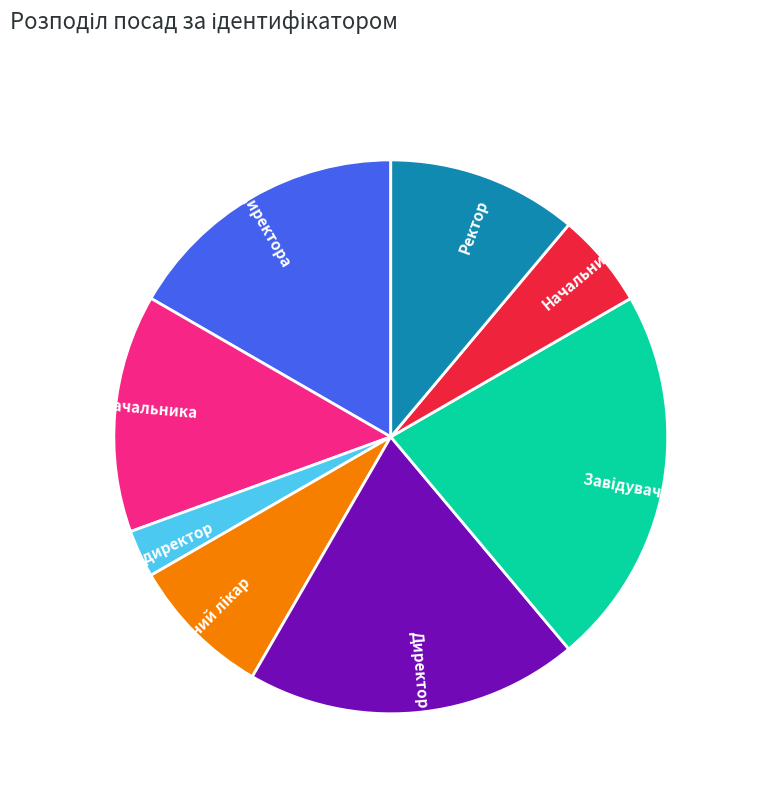

Which has a higher value, Генеральний директор or Ректор?

Ректор